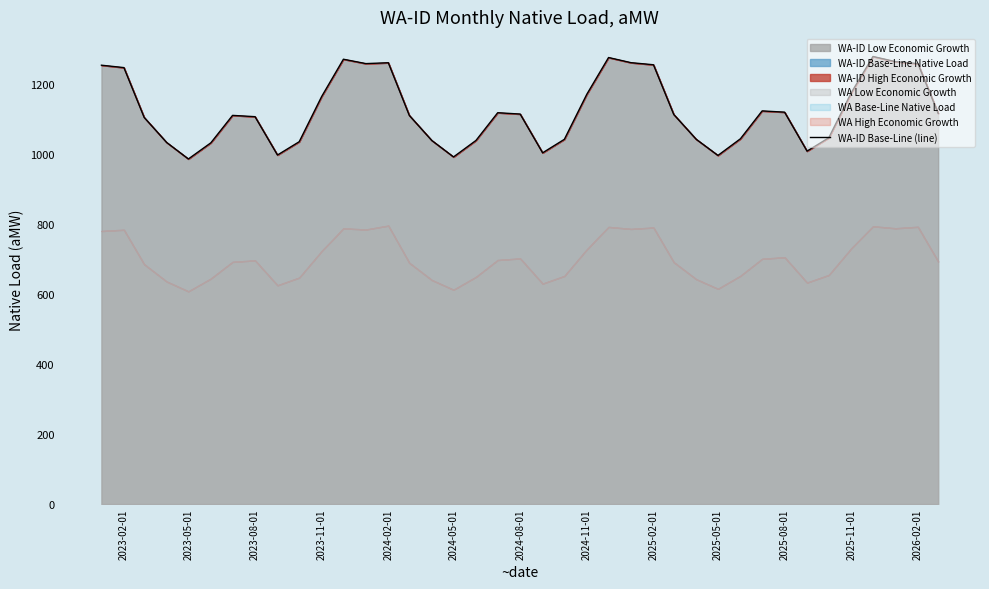

What is the smallest value displayed?

986.2